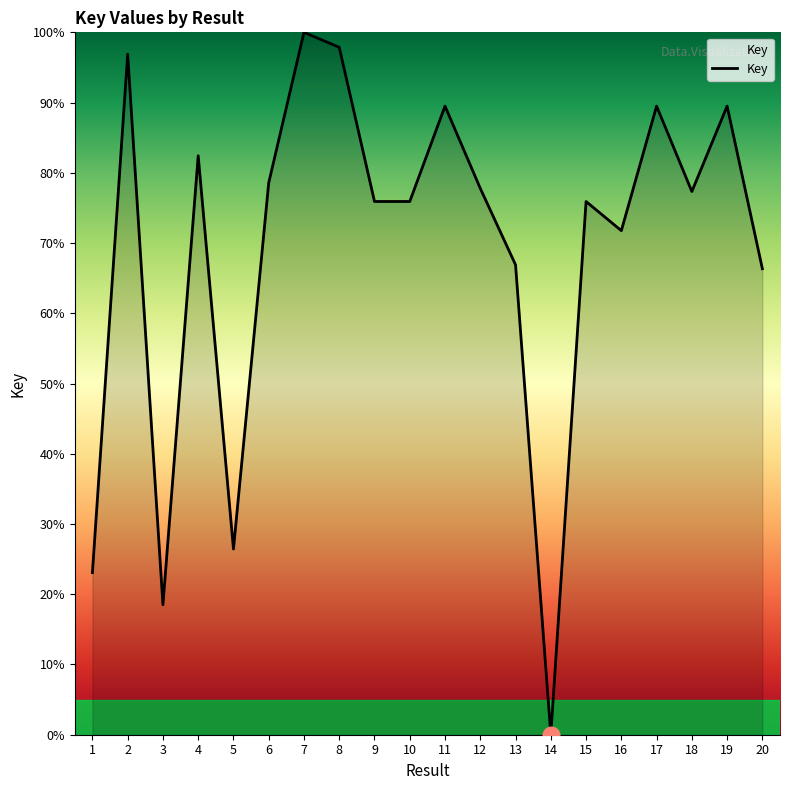

What is the change in value from 5 to 9?

+49.5